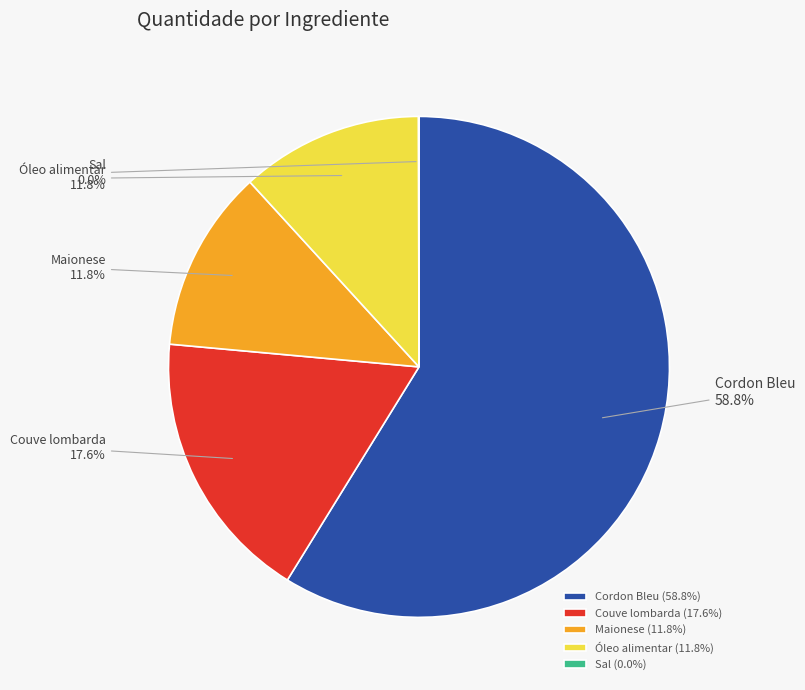

How much of the chart is everything except Óleo alimentar?

88.2%